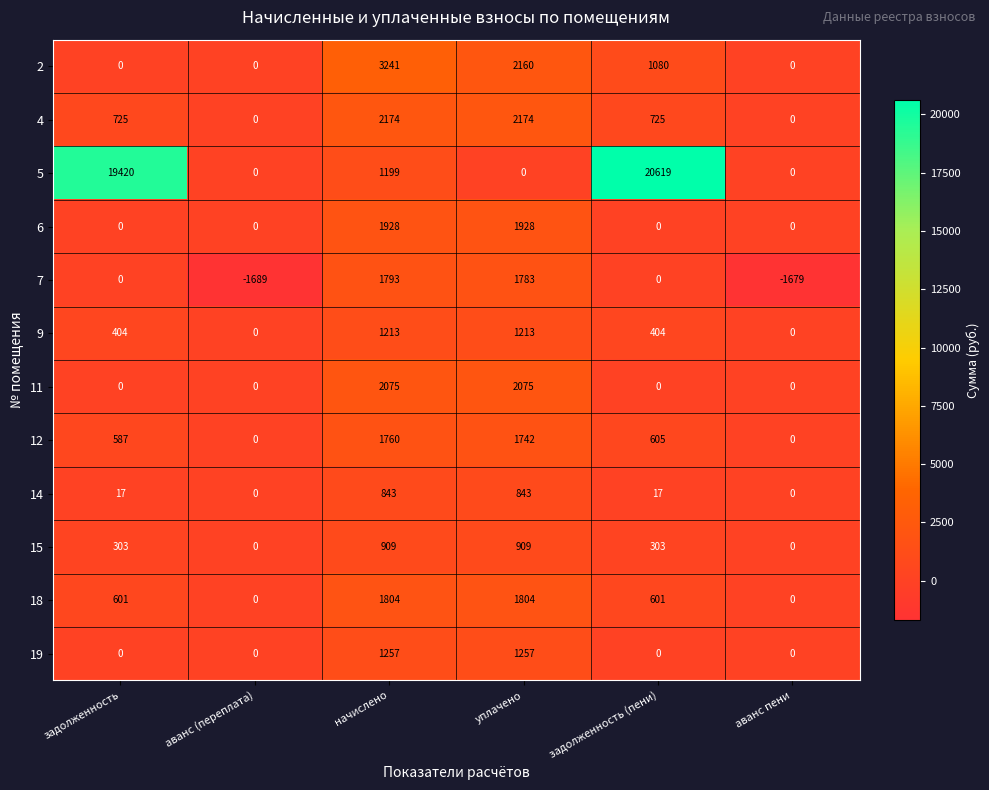

What is the total value across all series at начислено?

20196